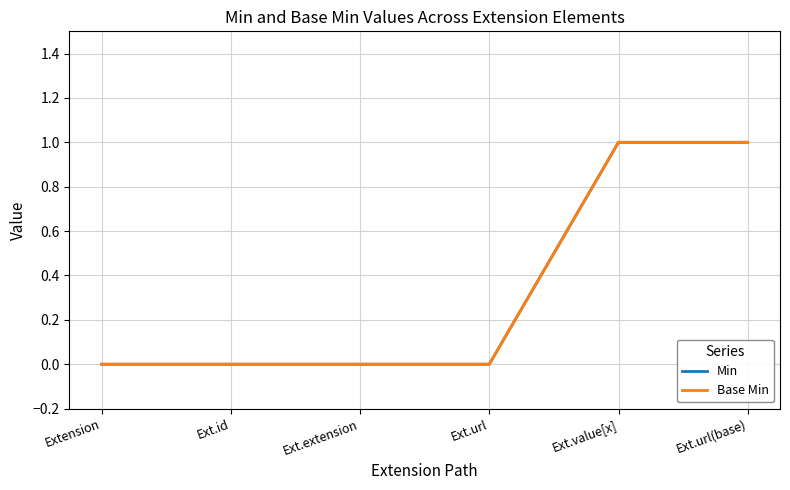

Is this an area chart (filled region under the line)?

No